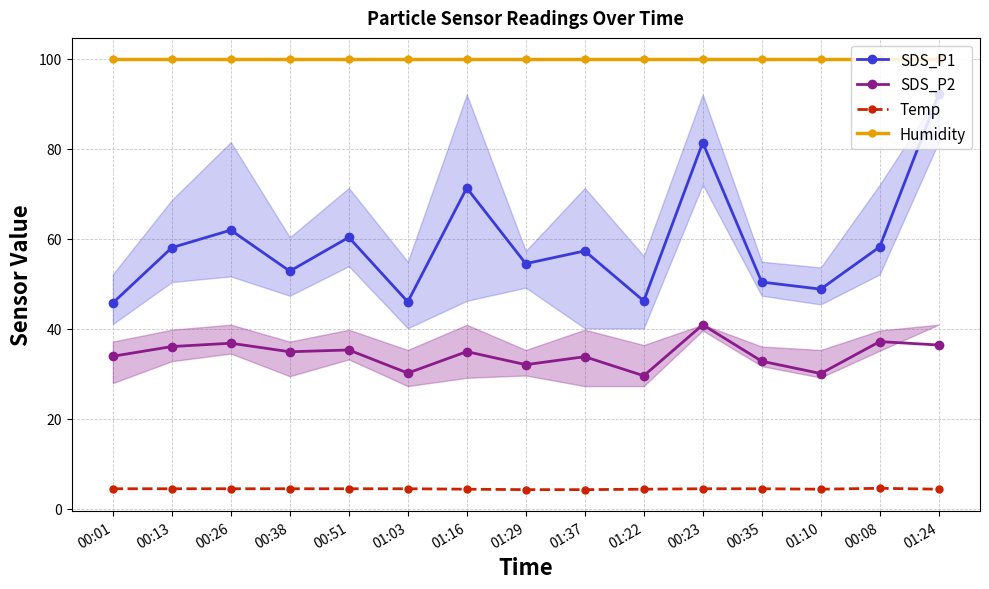

What is the value of the SDS_P1 point at the 8th from the left?

54.5